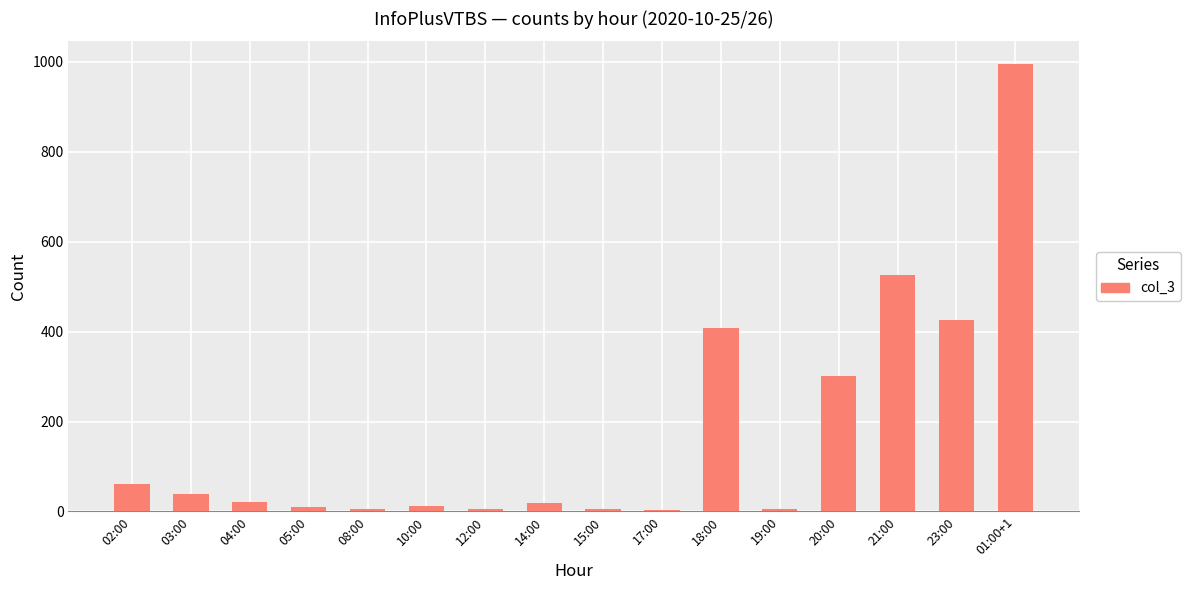

The value at 23:00 is 716. True or false?

False